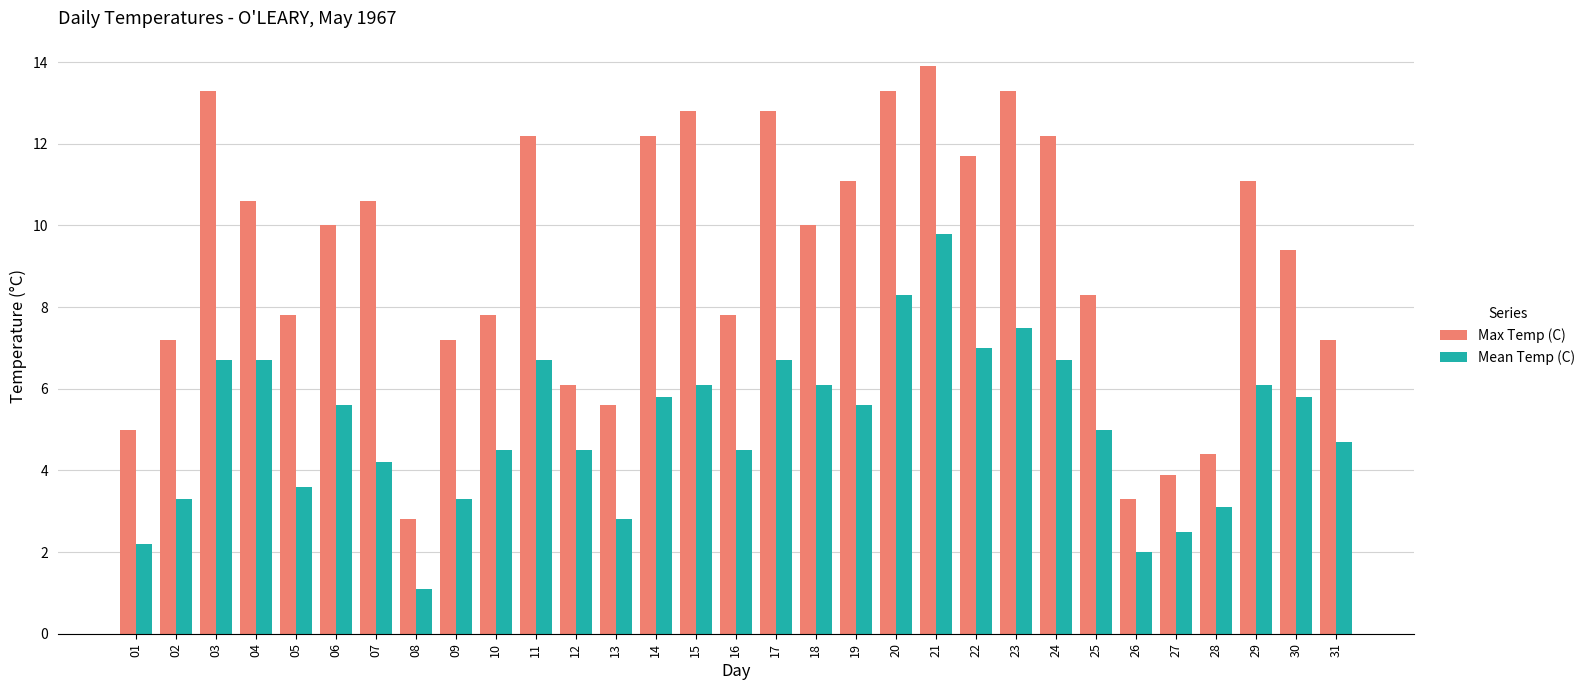

At which category is the sum across all series the highest?

21